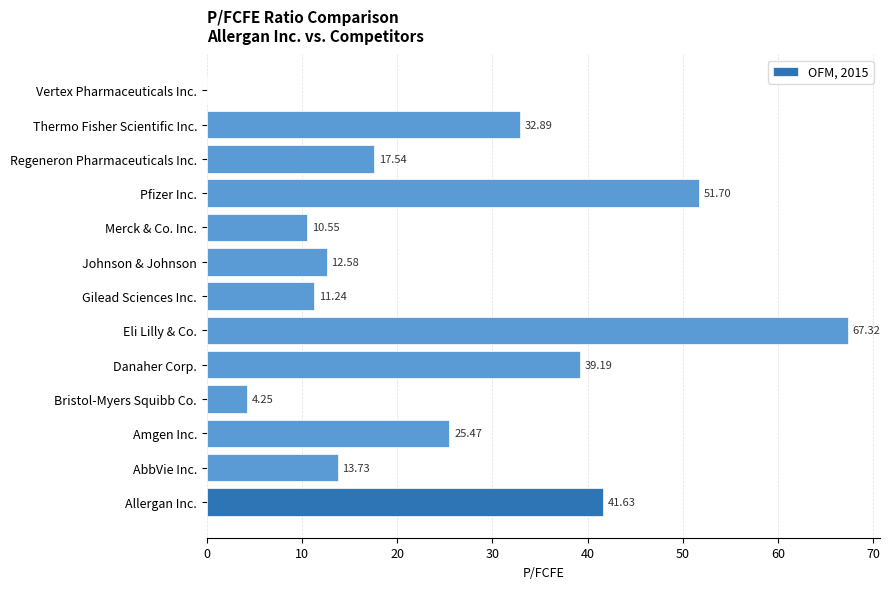

Which has a higher value, Pfizer Inc. or Regeneron Pharmaceuticals Inc.?

Pfizer Inc.